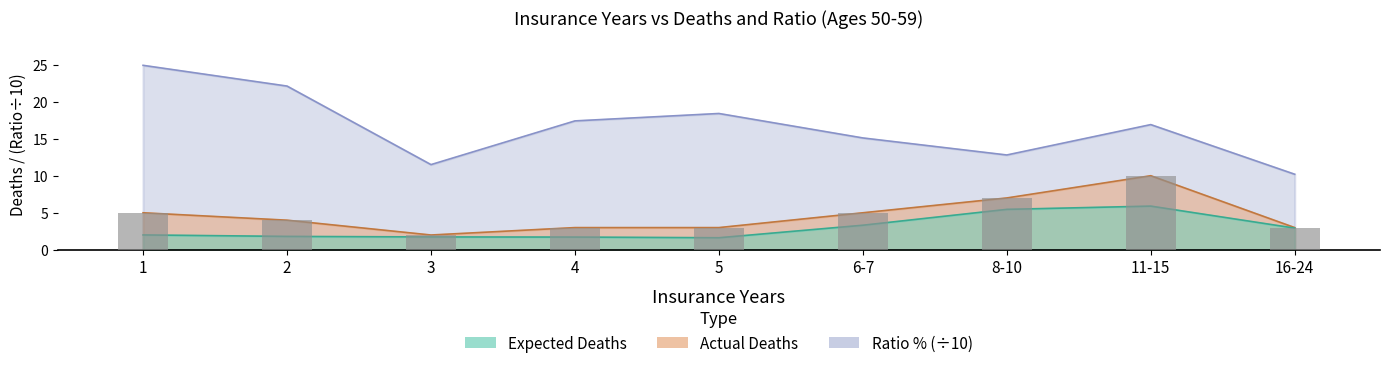

Is it true that the value at 3 is 2?

True